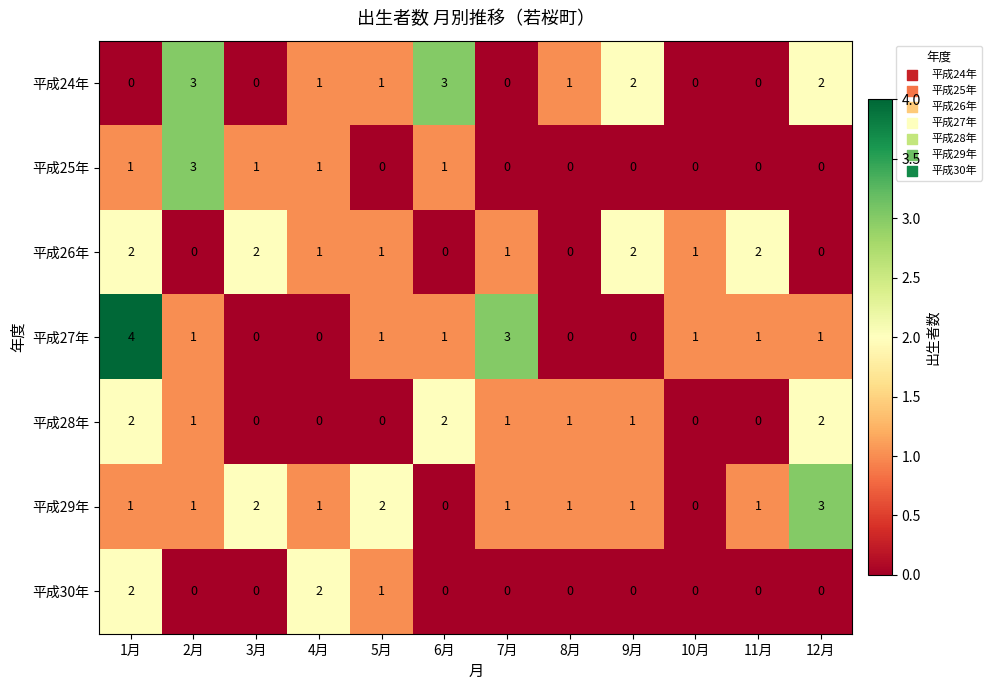

What is the total value across all series at 1月?

12